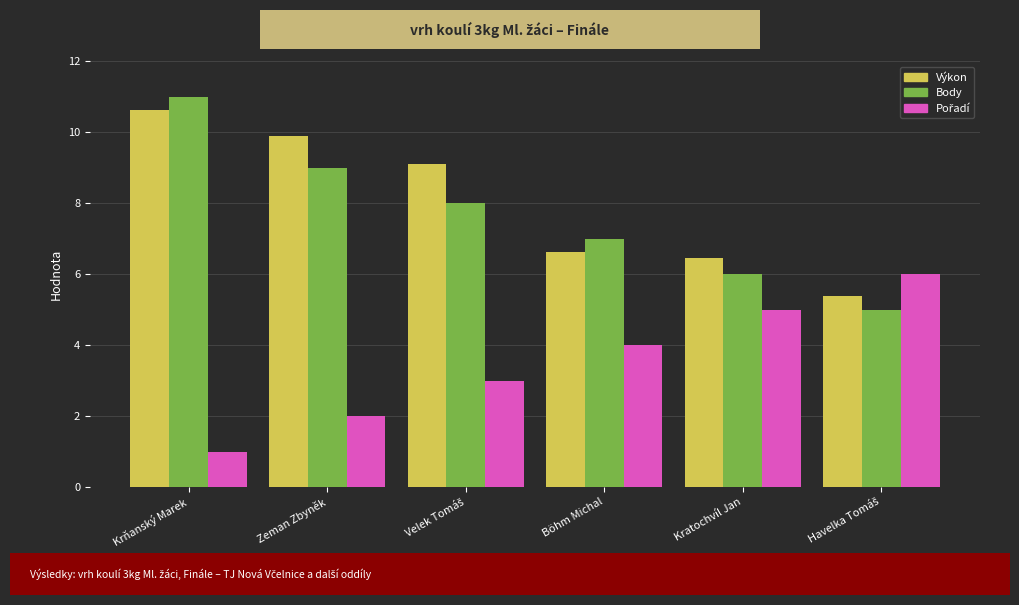

How many bars are there in each group?

3